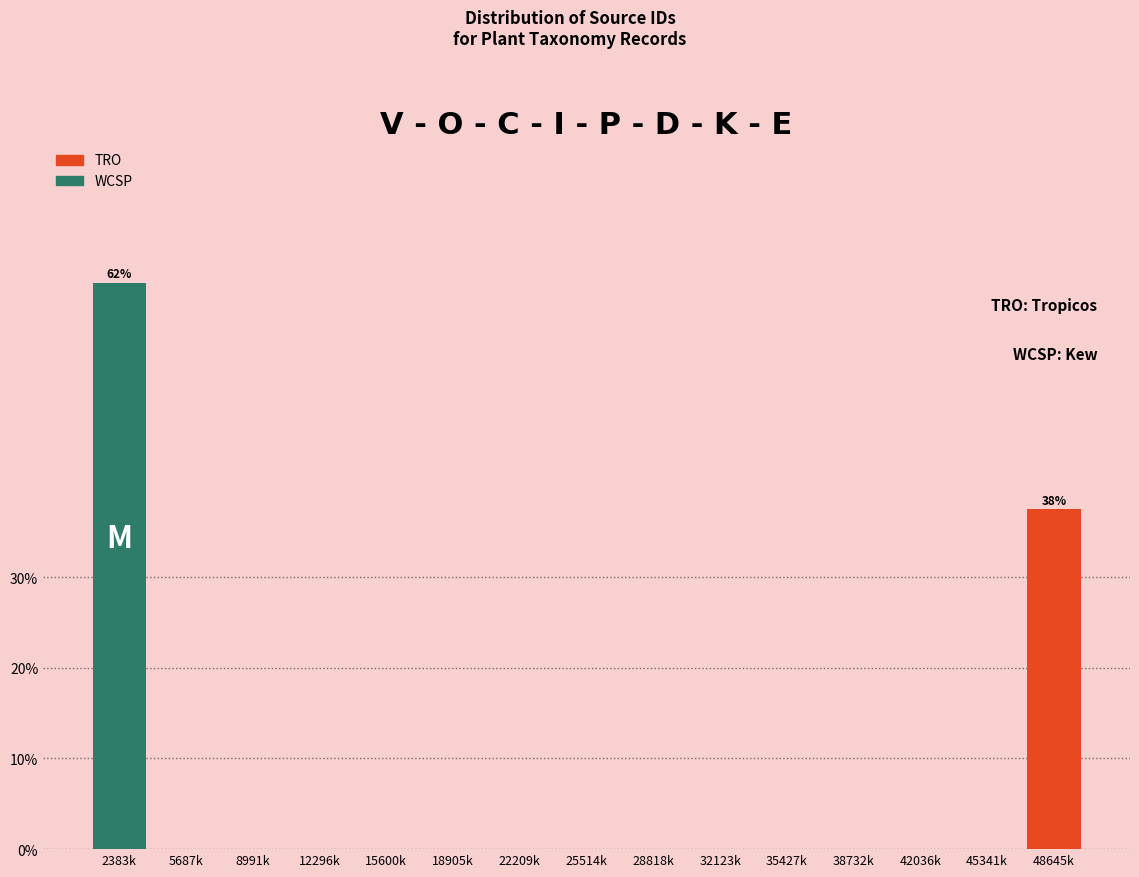

Reading right to left, transcribe the values for TRO.

48645k=37.5	45341k=0.0	42036k=0.0	38732k=0.0	35427k=0.0	32123k=0.0	28818k=0.0	25514k=0.0	22209k=0.0	18905k=0.0	15600k=0.0	12296k=0.0	8991k=0.0	5687k=0.0	2383k=0.0